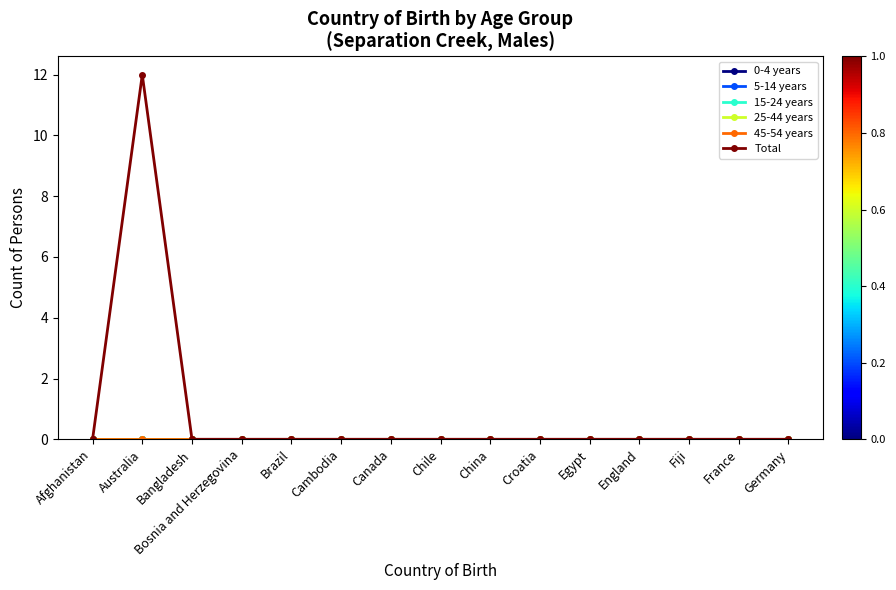

Between Brazil and Croatia, which is larger?

Brazil